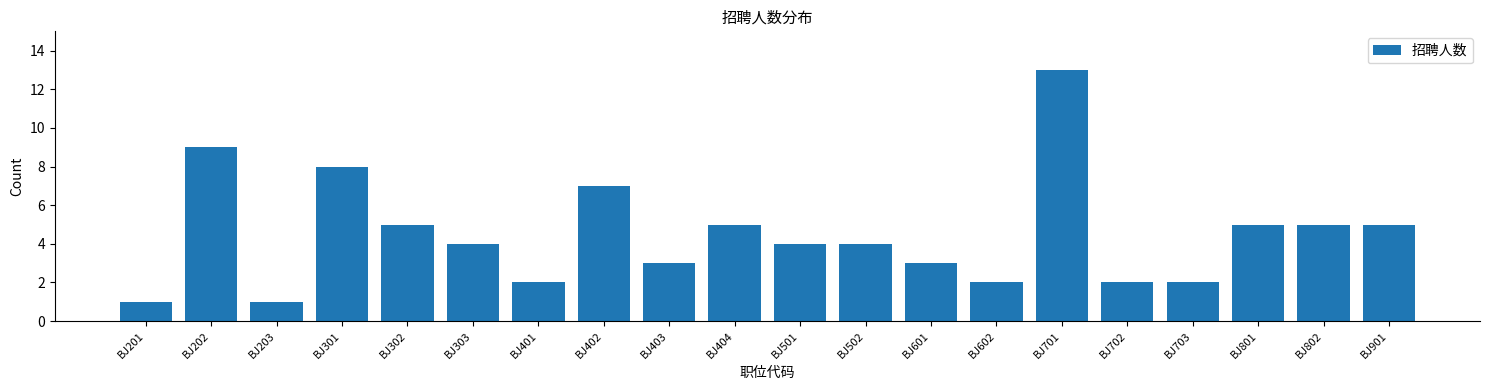

Reading left to right, list all the values displayed in this chart.

BJ201=1	BJ202=9	BJ203=1	BJ301=8	BJ302=5	BJ303=4	BJ401=2	BJ402=7	BJ403=3	BJ404=5	BJ501=4	BJ502=4	BJ601=3	BJ602=2	BJ701=13	BJ702=2	BJ703=2	BJ801=5	BJ802=5	BJ901=5